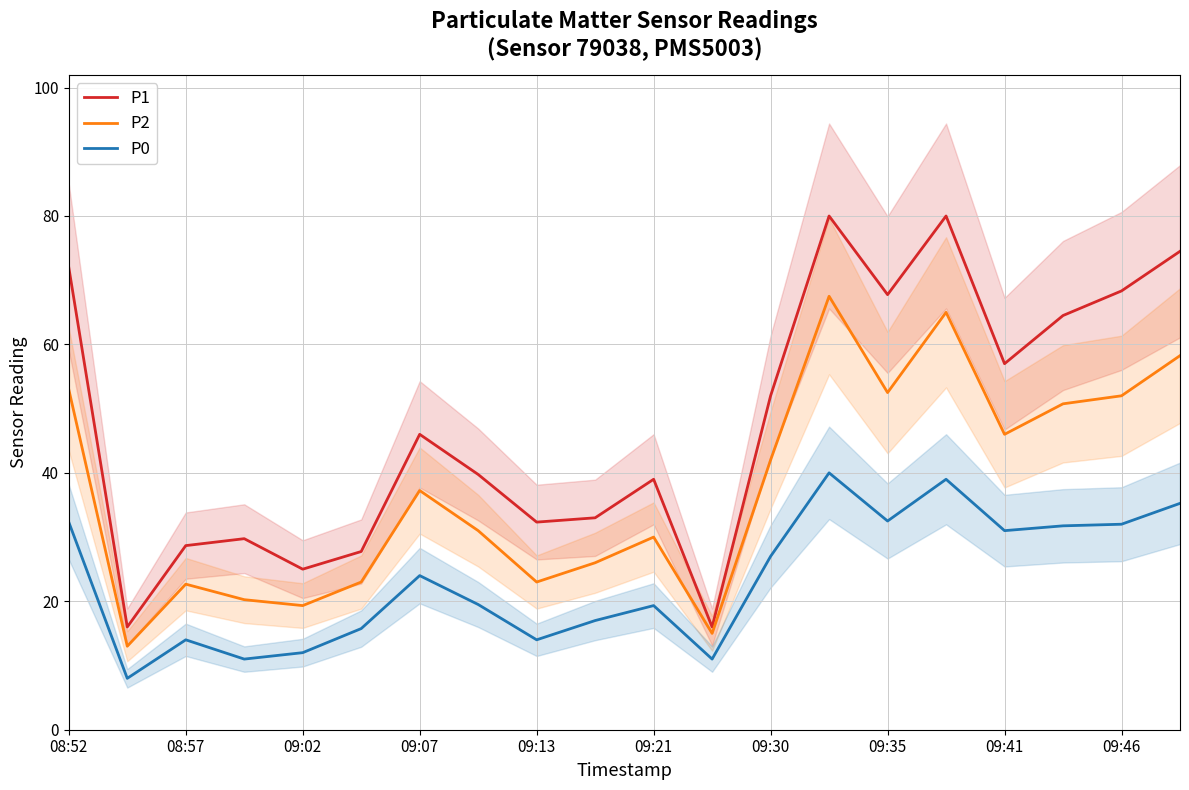

True or false: P0 and P2 intersect in this chart.

False